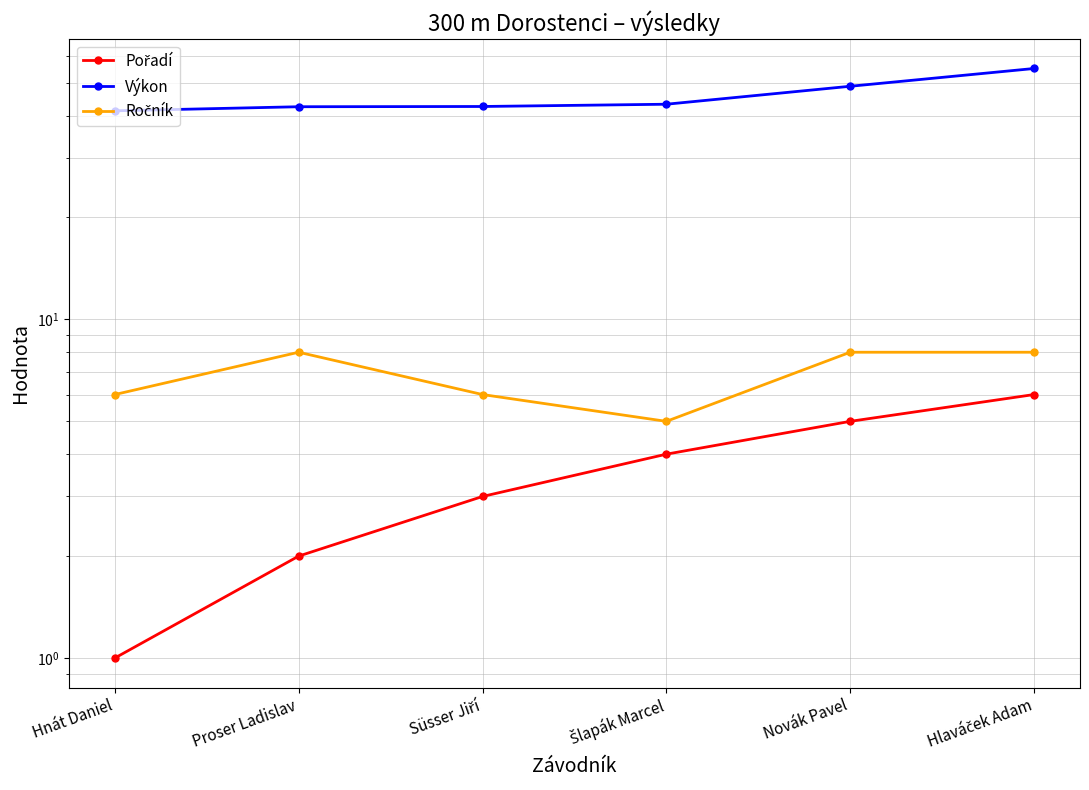

What is the difference between the second highest and minimum values in the Pořadí series?

4.0